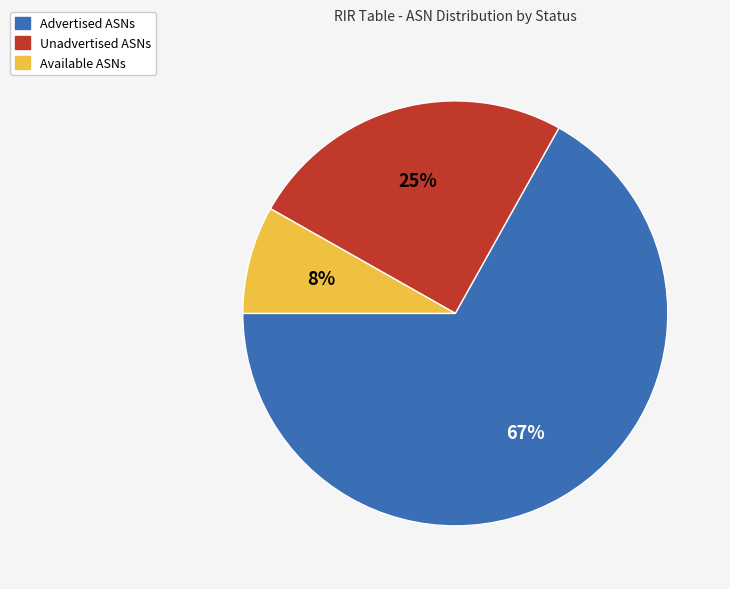

Does any single category account for the majority?

Yes